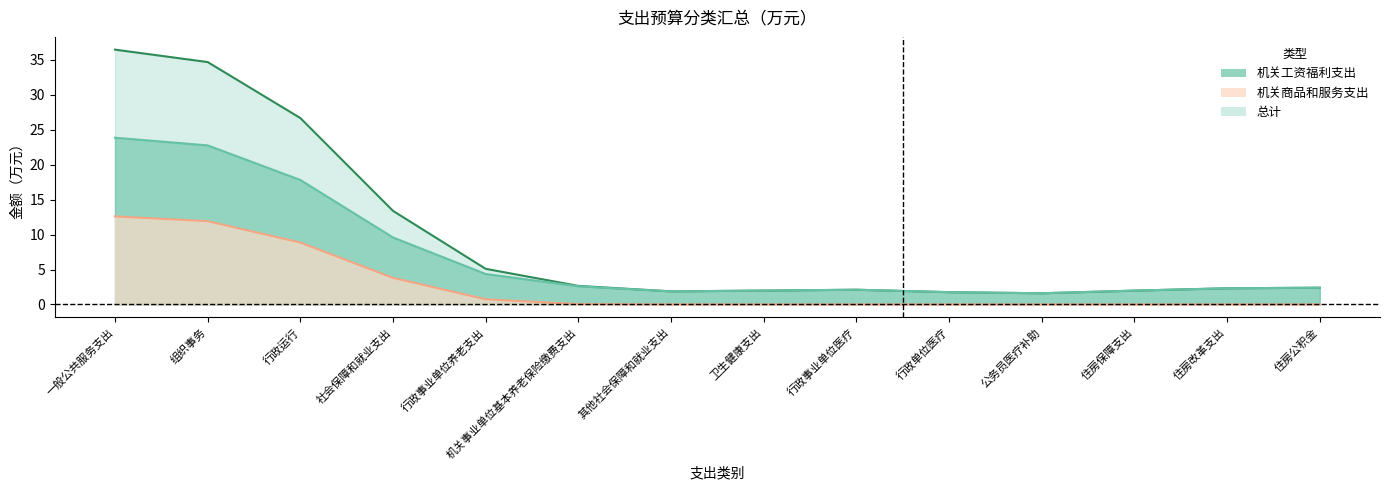

What are all the series names shown in the legend?

机关工资福利支出, 机关商品和服务支出, 总计